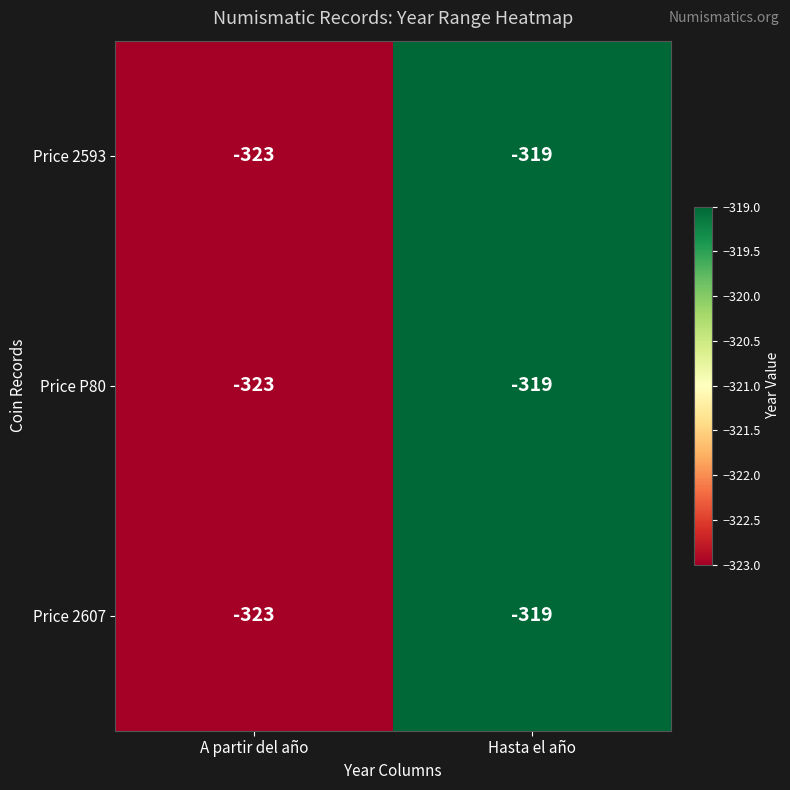

The value of Price 2607 at Hasta el año is -319. True or false?

True